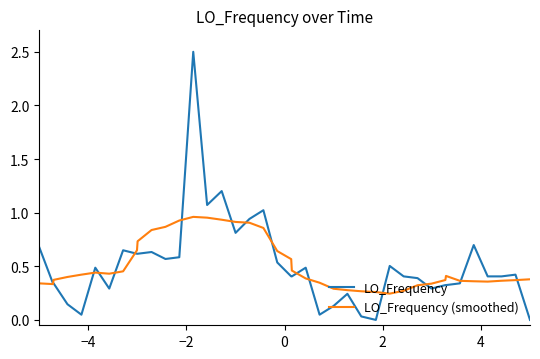

How many intersections are there between LO_Frequency (smoothed) and LO_Frequency?

15